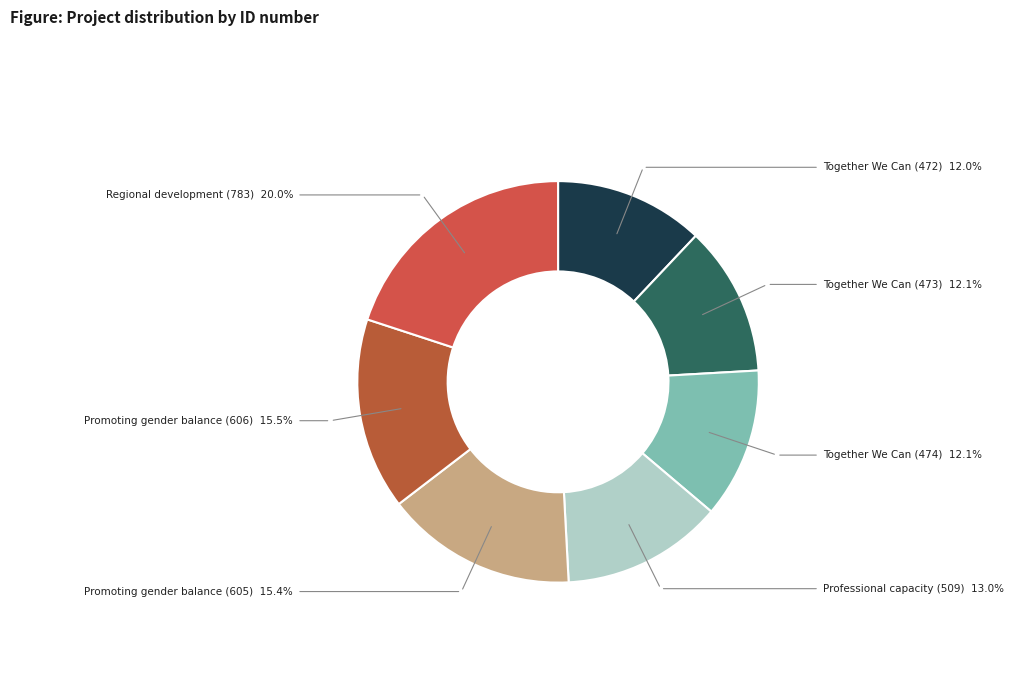

Approximately how many times larger is the value at Professional capacity (509) compared to Regional development (783)?

0.7